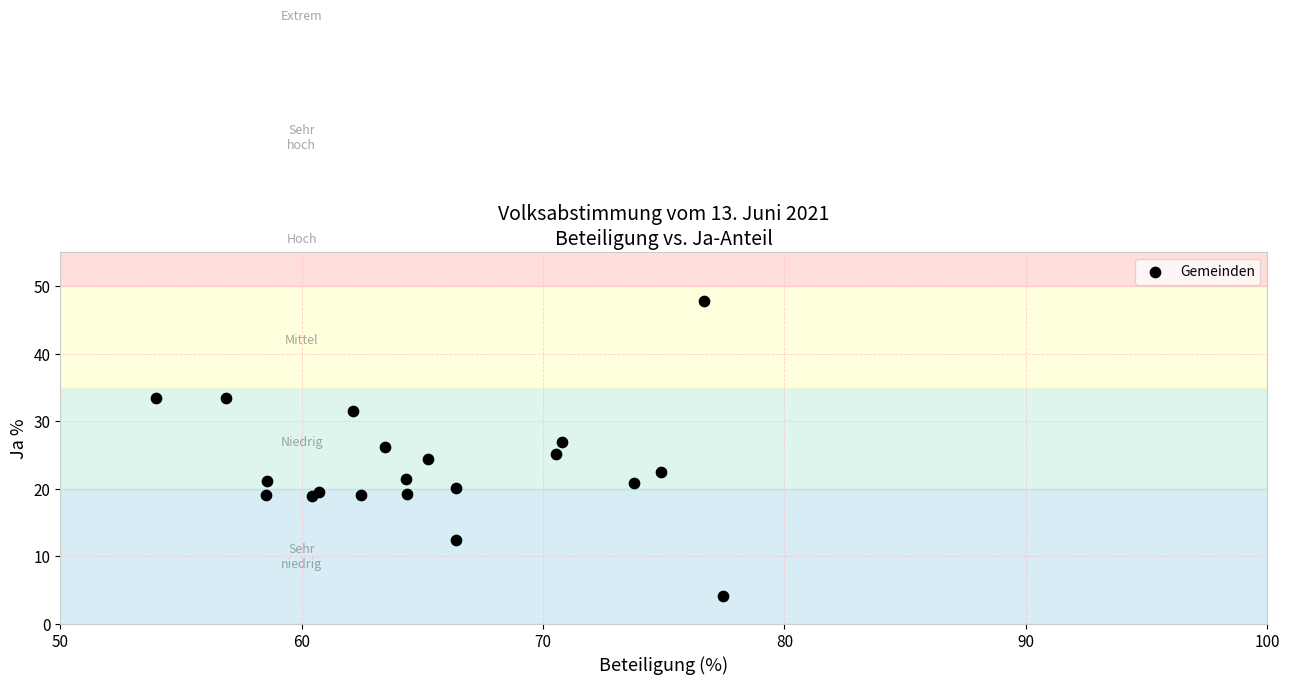

What is the range of Y values (max minus min)?

43.6